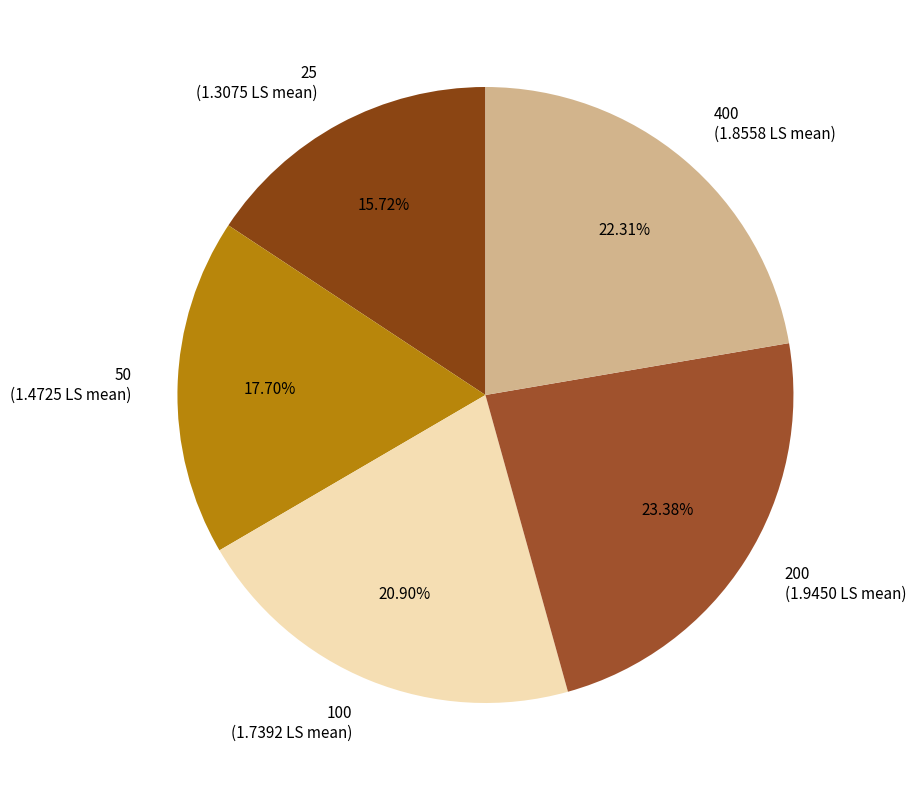

How much of the chart is everything except 100?

79.1%